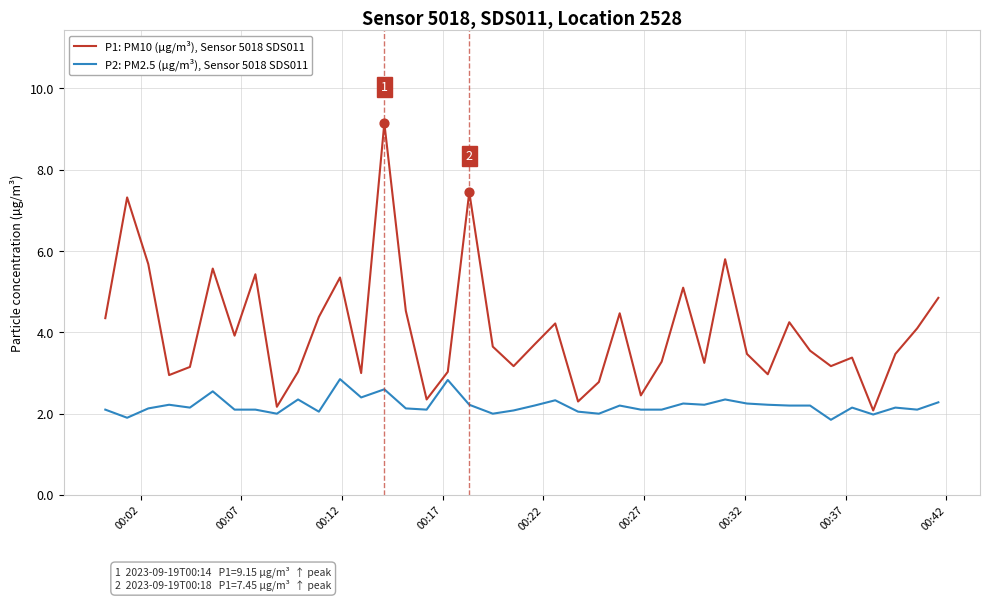

Which series has the widest spread of values?

P1: PM10 (µg/m³), Sensor 5018 SDS011